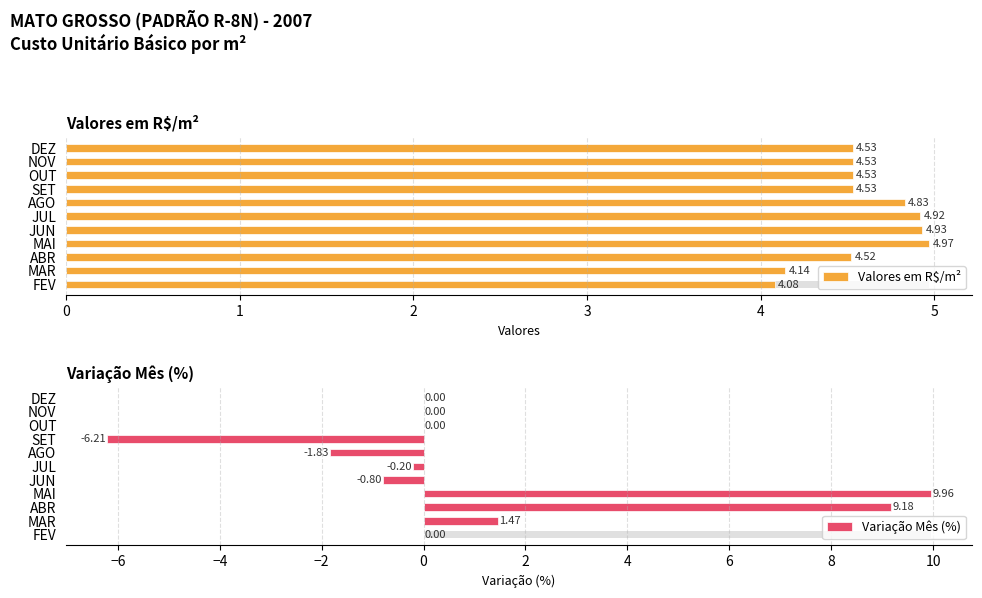

What is the sum of the Variação Mês (%) values at JUN and FEV?

-0.8